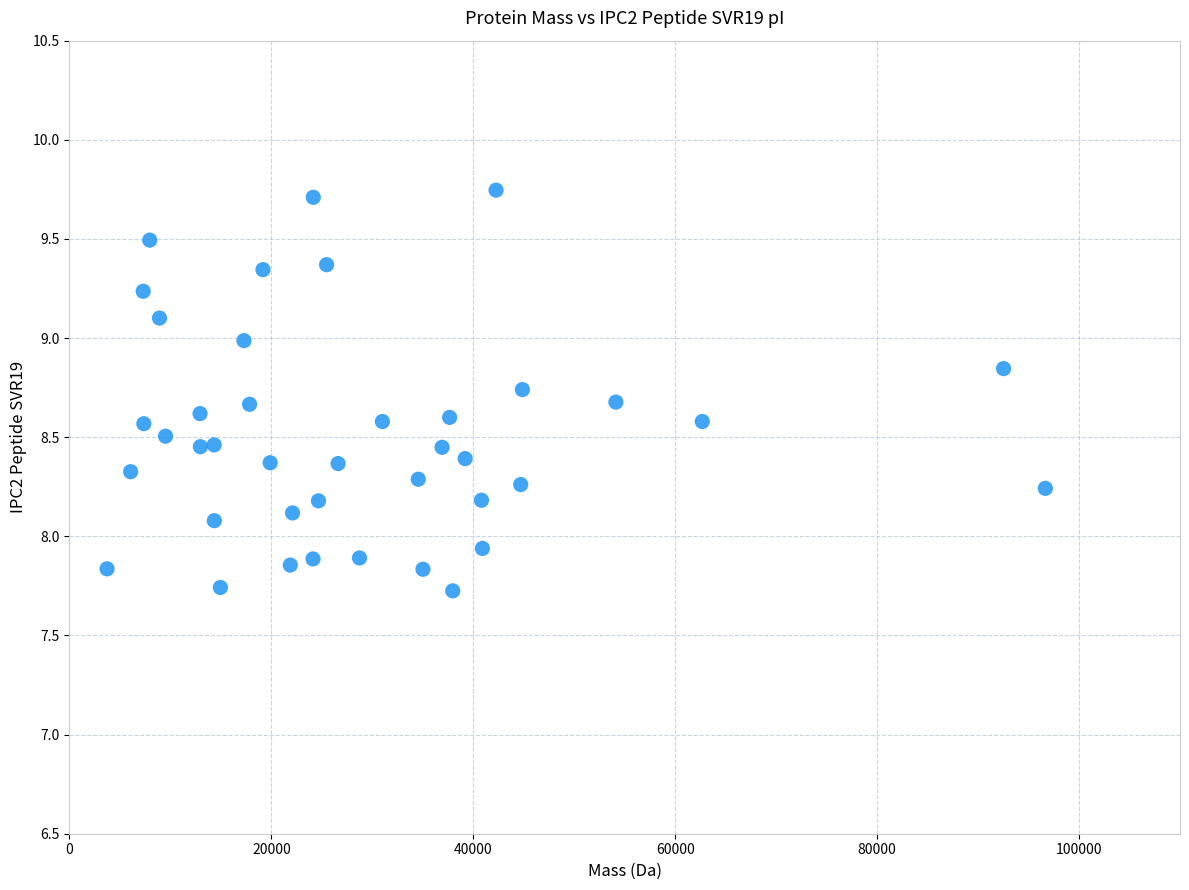

What is the range of Y values (max minus min)?

2.0